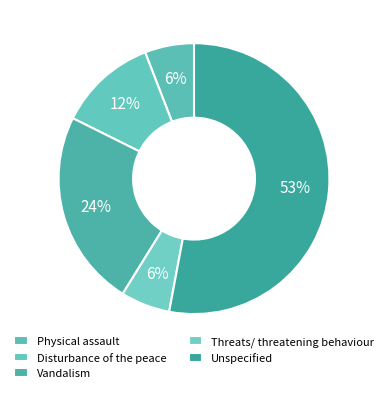

Between Vandalism and Disturbance of the peace, which is larger?

Vandalism